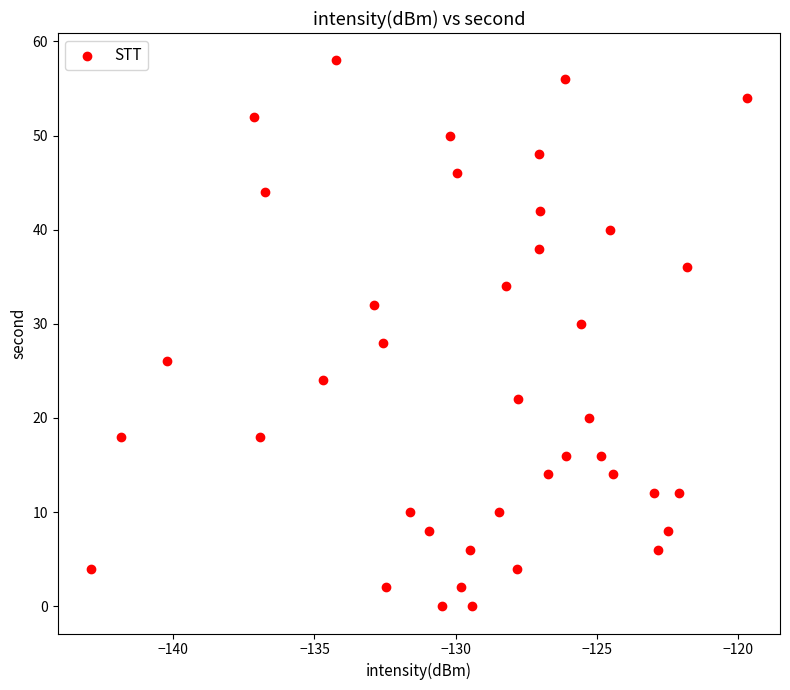

How many points are shown in the scatter plot?

40